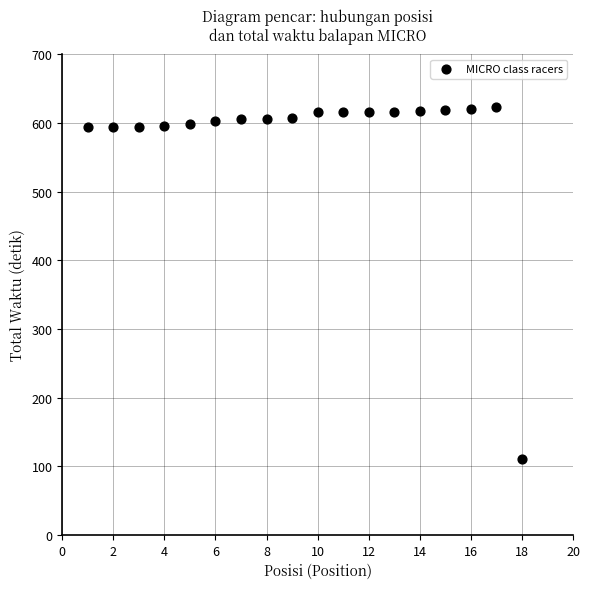

What is the range of X values (max minus min)?

17.0